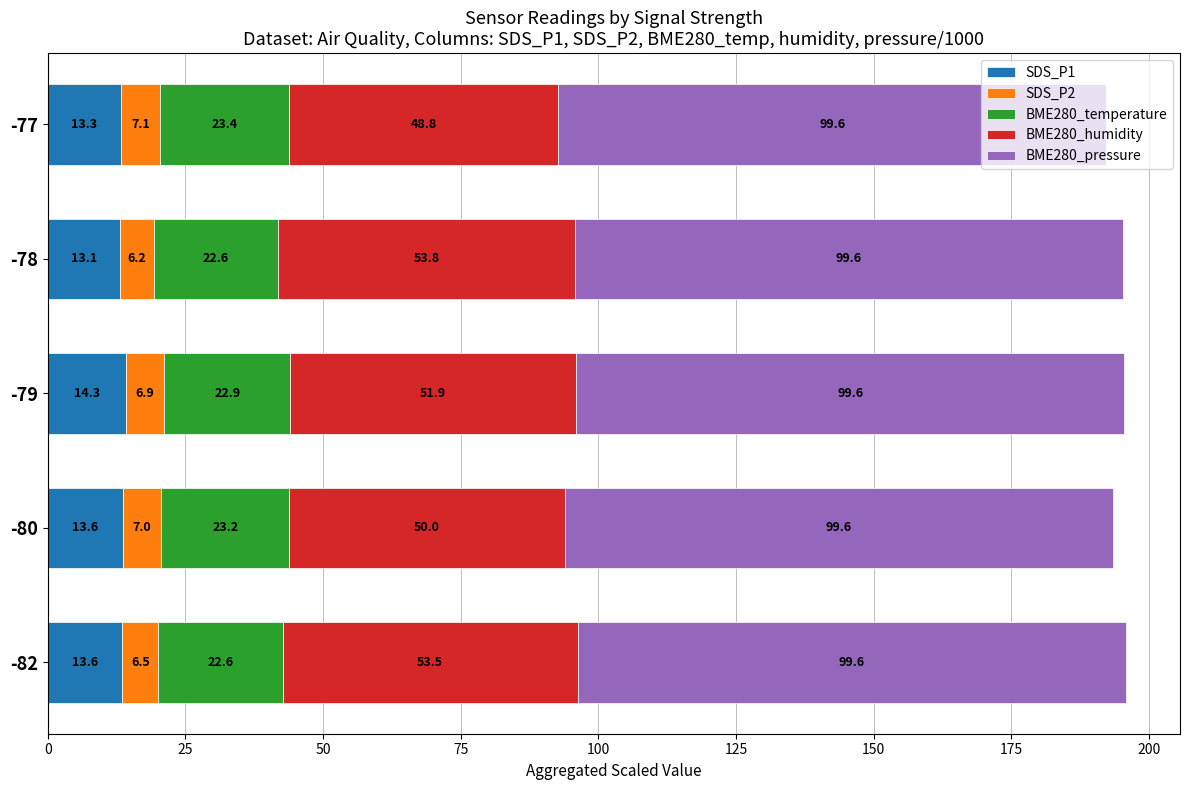

What are all the series names shown in the legend?

SDS_P1, SDS_P2, BME280_temperature, BME280_humidity, BME280_pressure